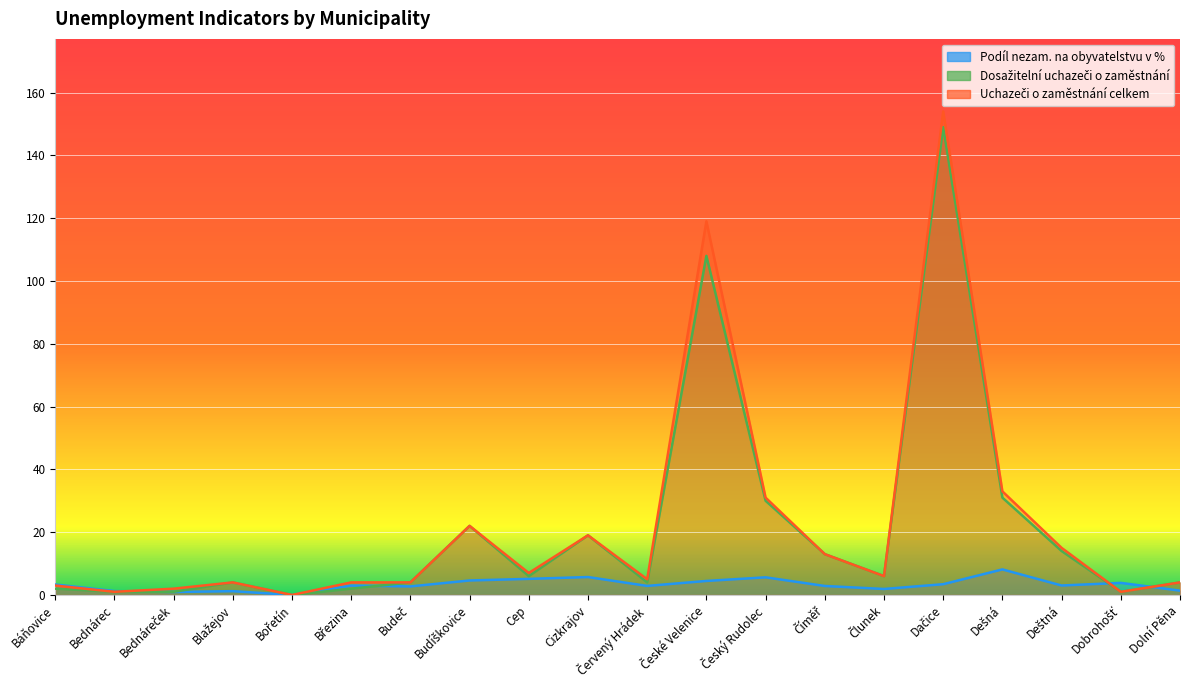

True or false: Podíl nezam. na obyvatelstvu v % has a value of 1.9 at Bednárec.

False